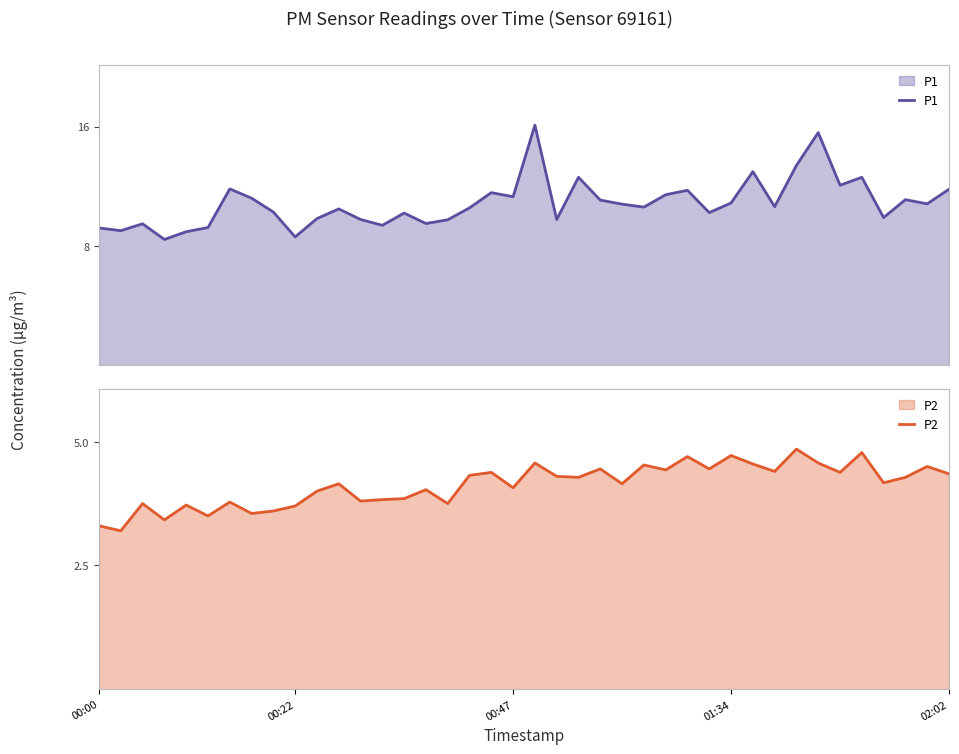

What is the sum of all P1 values?

434.6